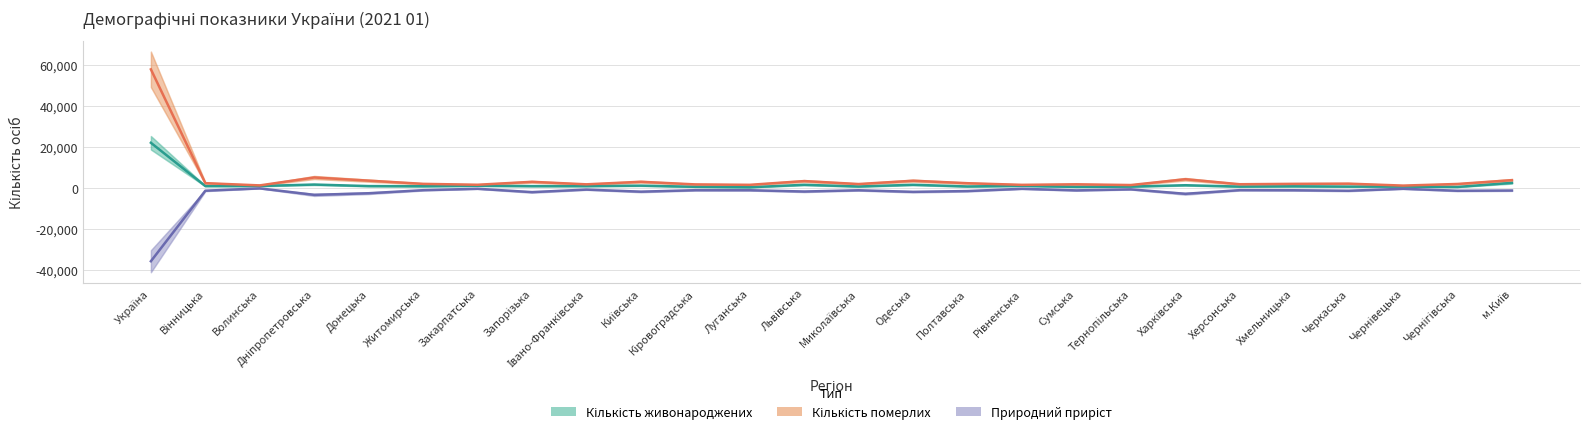

At which category is the sum across all series the highest?

Україна